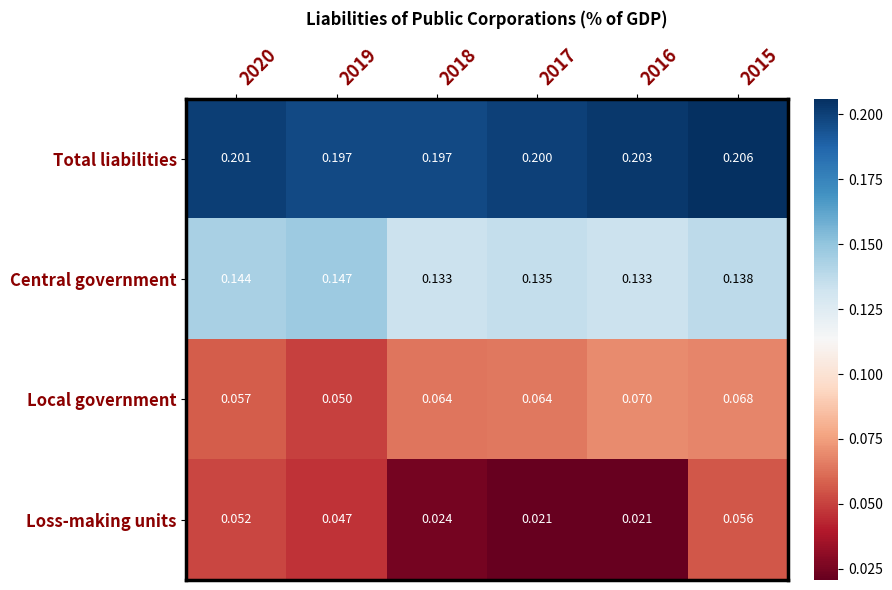

At which category is the sum across all series the highest?

2015